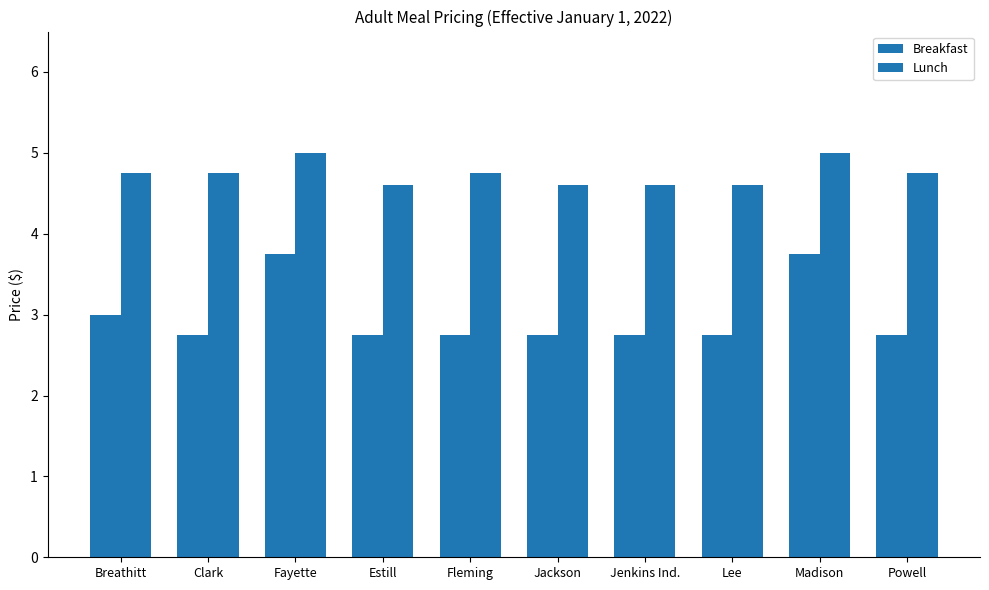

How many bars are there in each group?

2